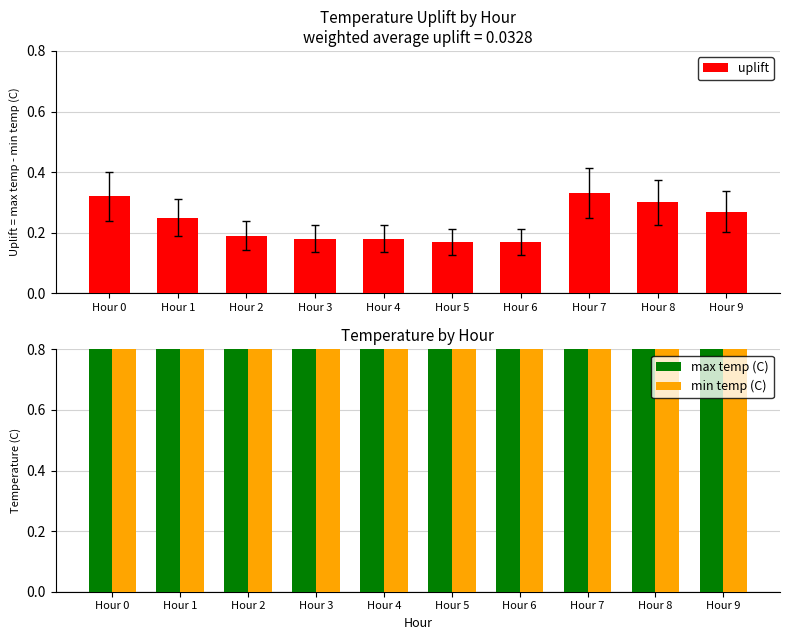

At which category is the sum across all series the highest?

Hour 0